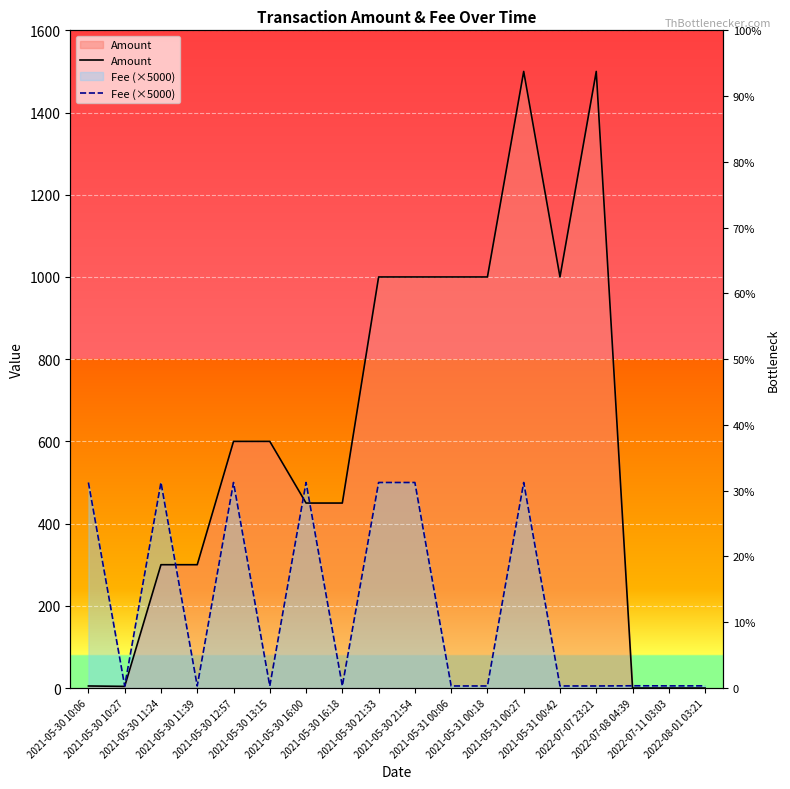

How many times do Amount and Fee (×5000) cross each other?

4